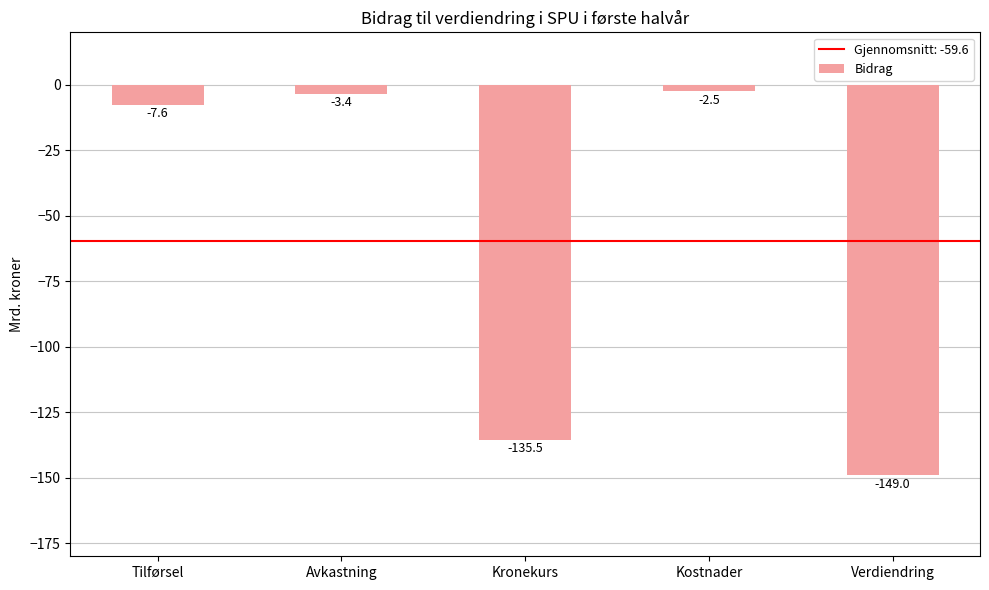

List the labels in order of value, largest first.

Kostnader, Avkastning, Tilførsel, Kronekurs, Verdiendring